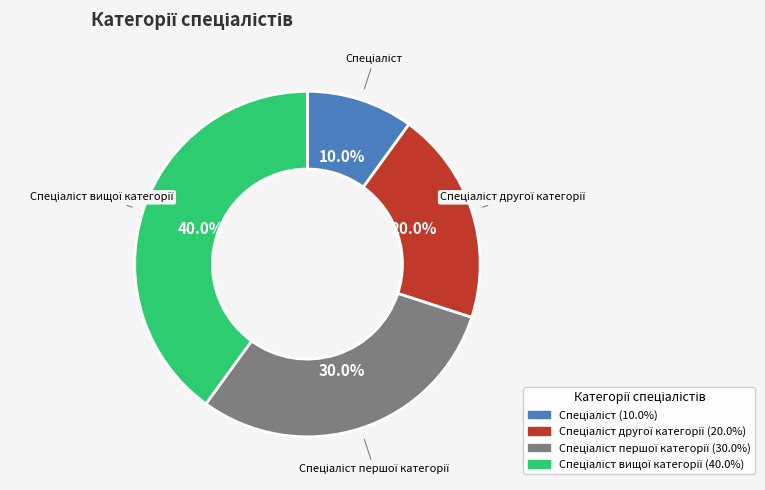

Is there a majority slice in this chart?

No